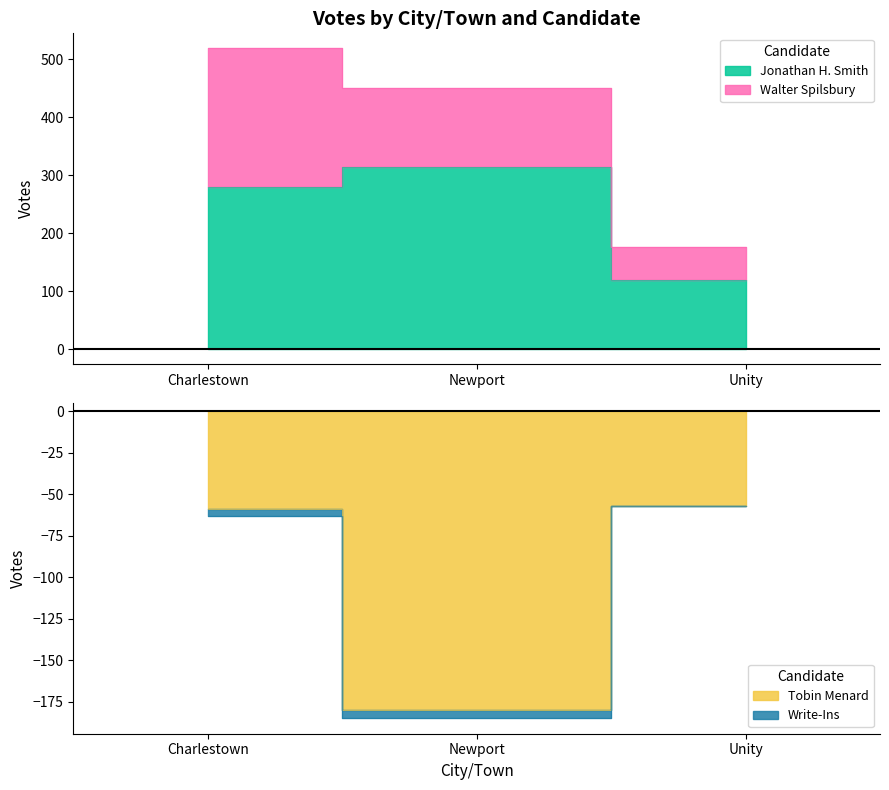

What is the total value across all series at Unity?

5